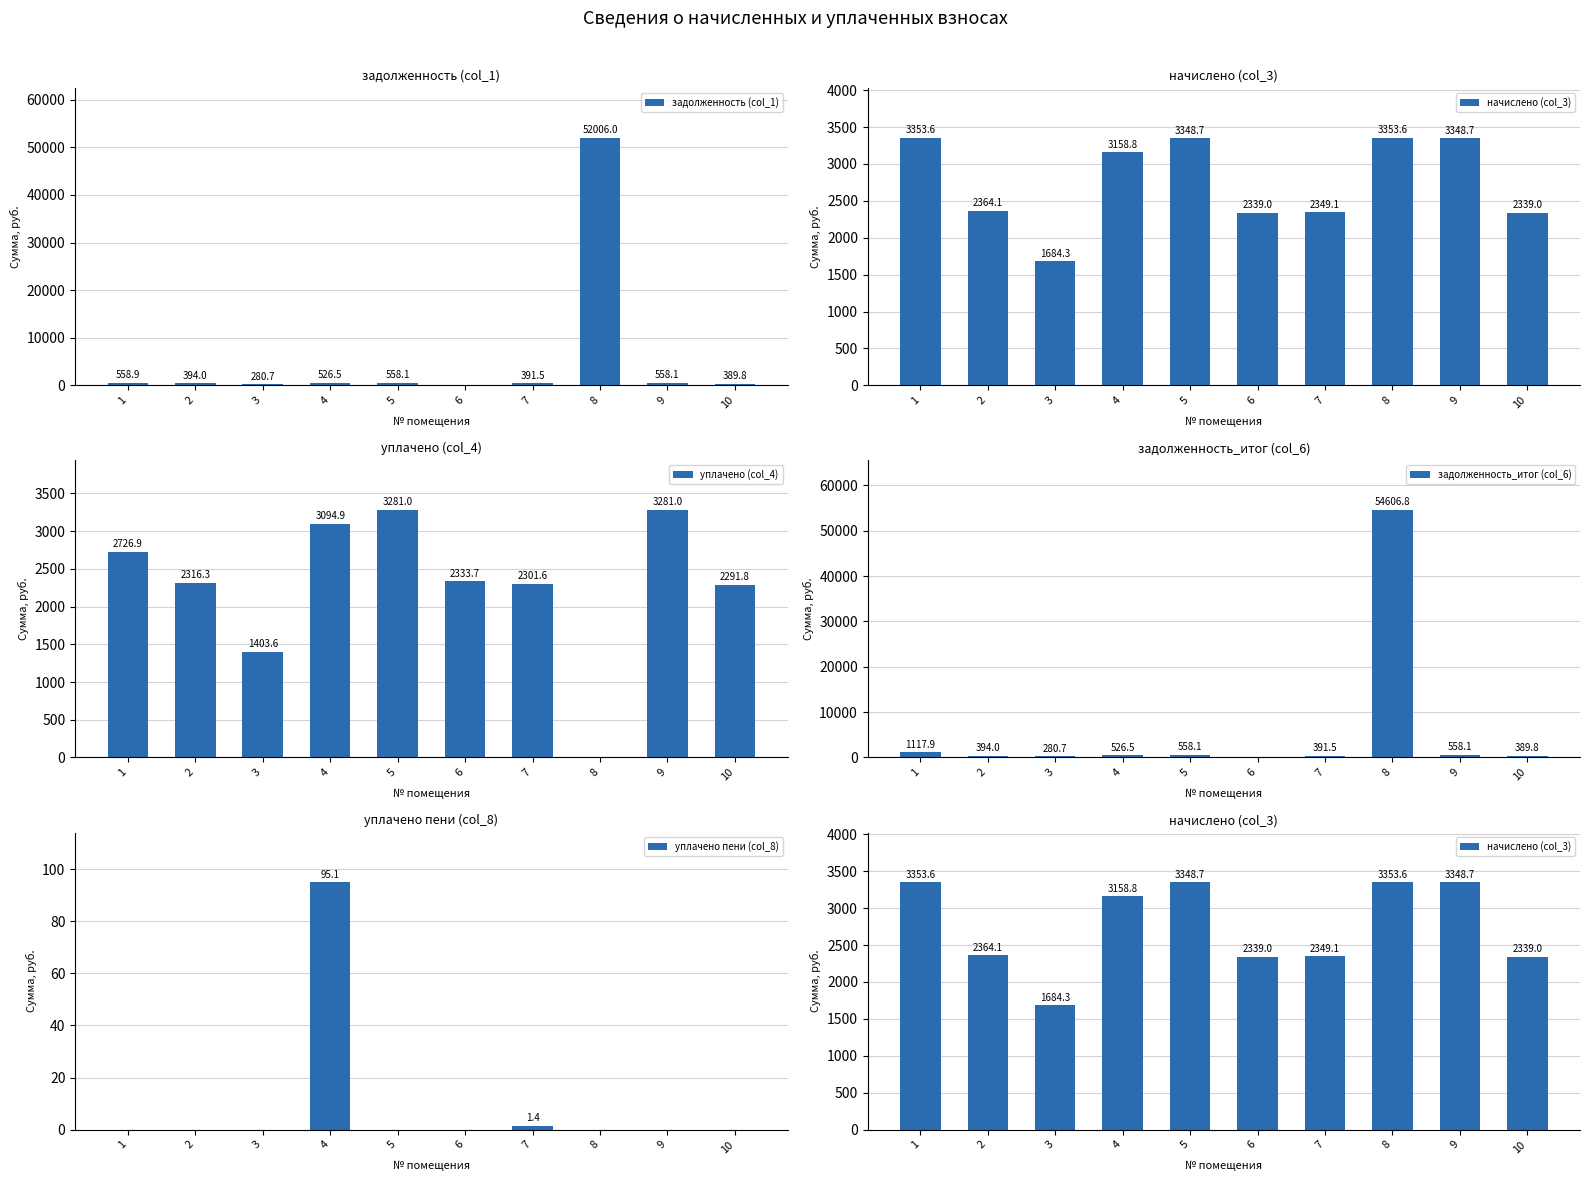

What is the average value of the уплачено пени (col_8) series?

9.7